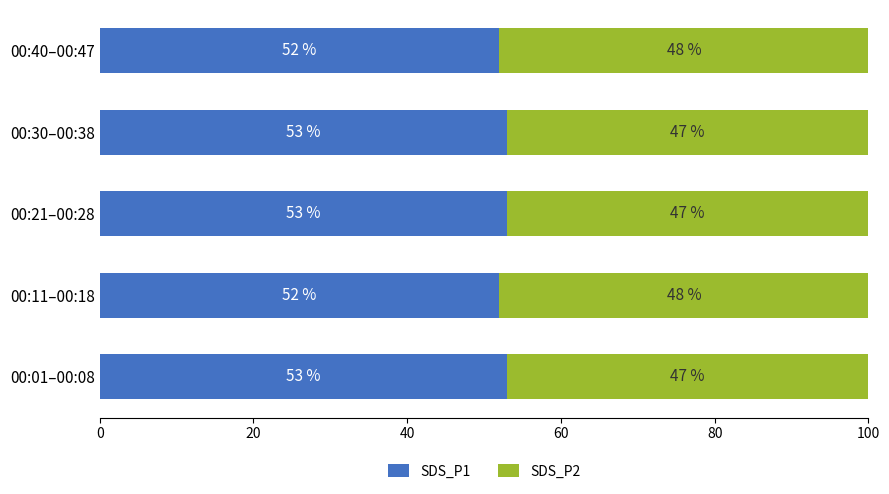

What is the maximum value for SDS_P1?

53